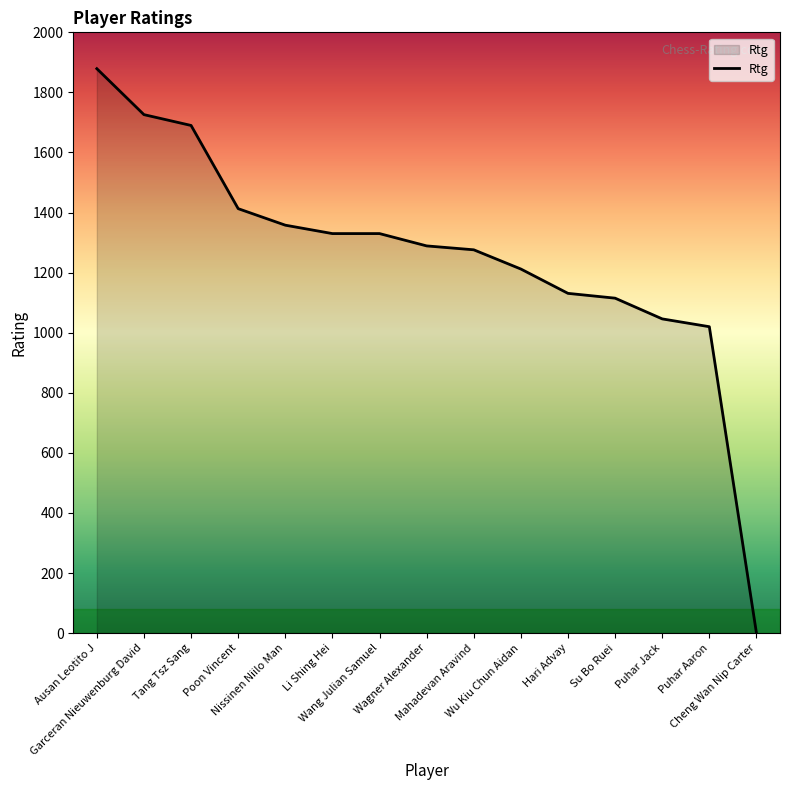

What is the difference between the maximum and minimum values?

1879